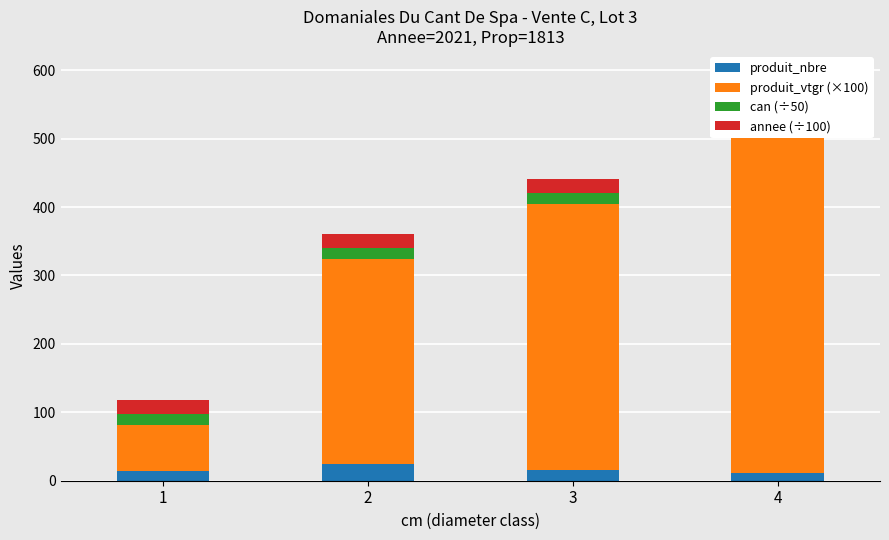

Which label corresponds to the smallest value in the chart?

4